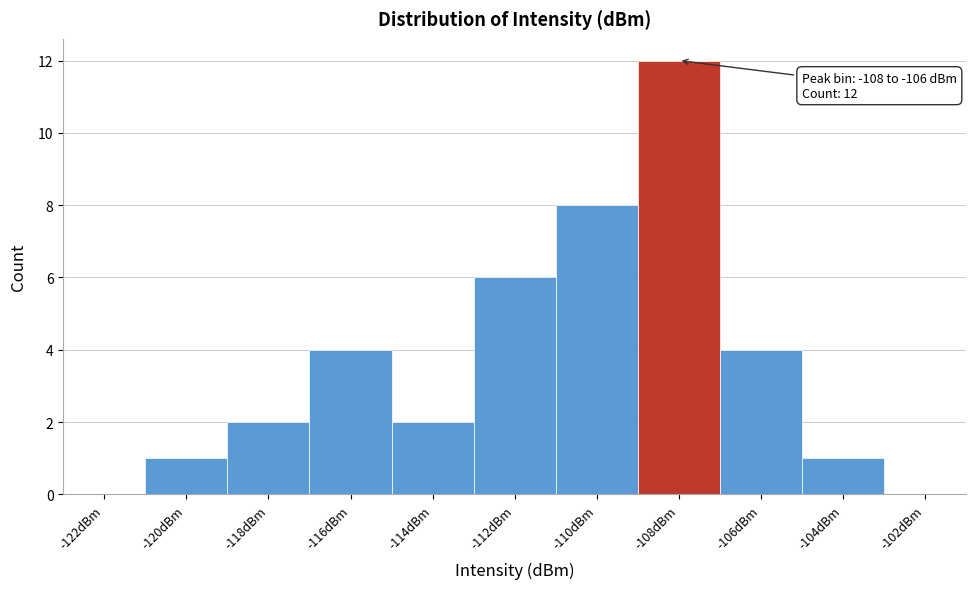

Reading left to right, extract all data points from this chart.

-122dBm=0	-120dBm=1	-118dBm=2	-116dBm=4	-114dBm=2	-112dBm=6	-110dBm=8	-108dBm=12	-106dBm=4	-104dBm=1	-102dBm=0